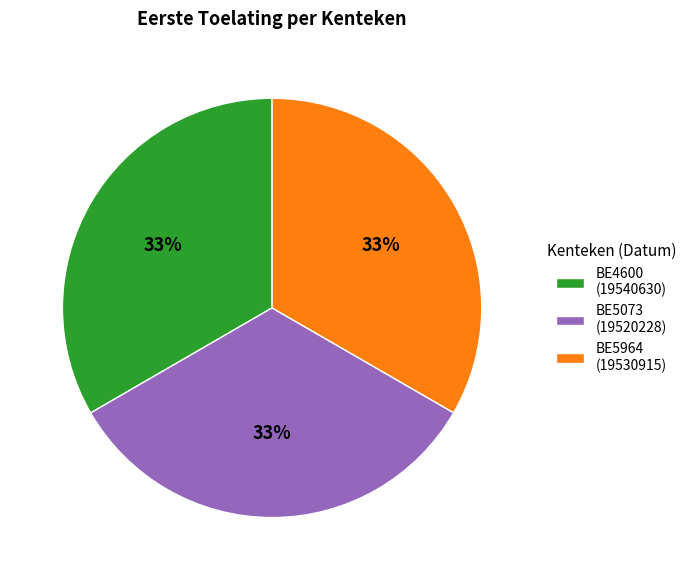

To the nearest percent, what portion does BE5073 (19520228) represent?

33%